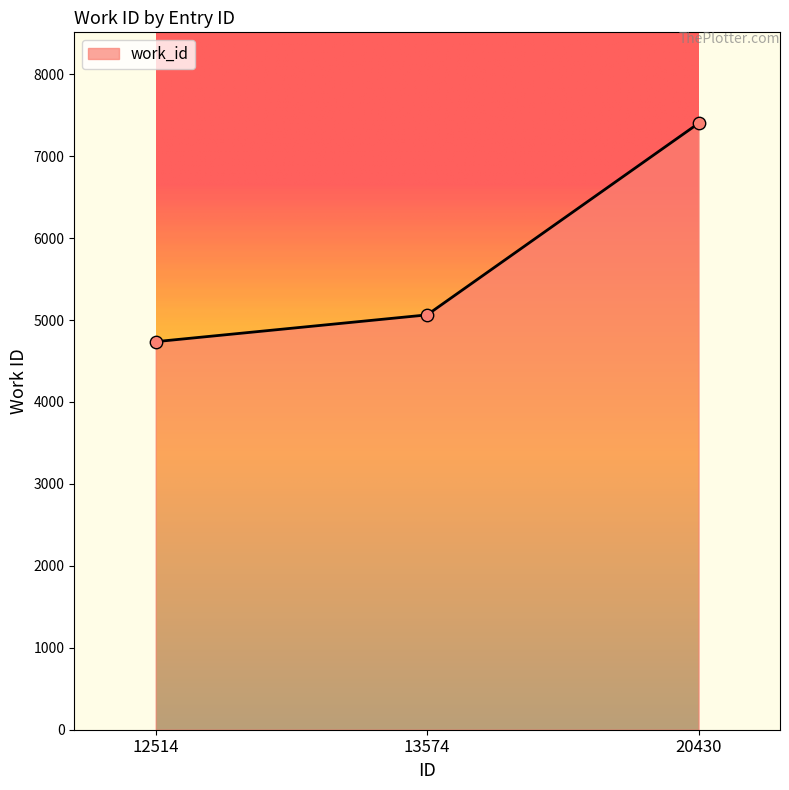

Between 13574 and 12514, which is larger?

13574